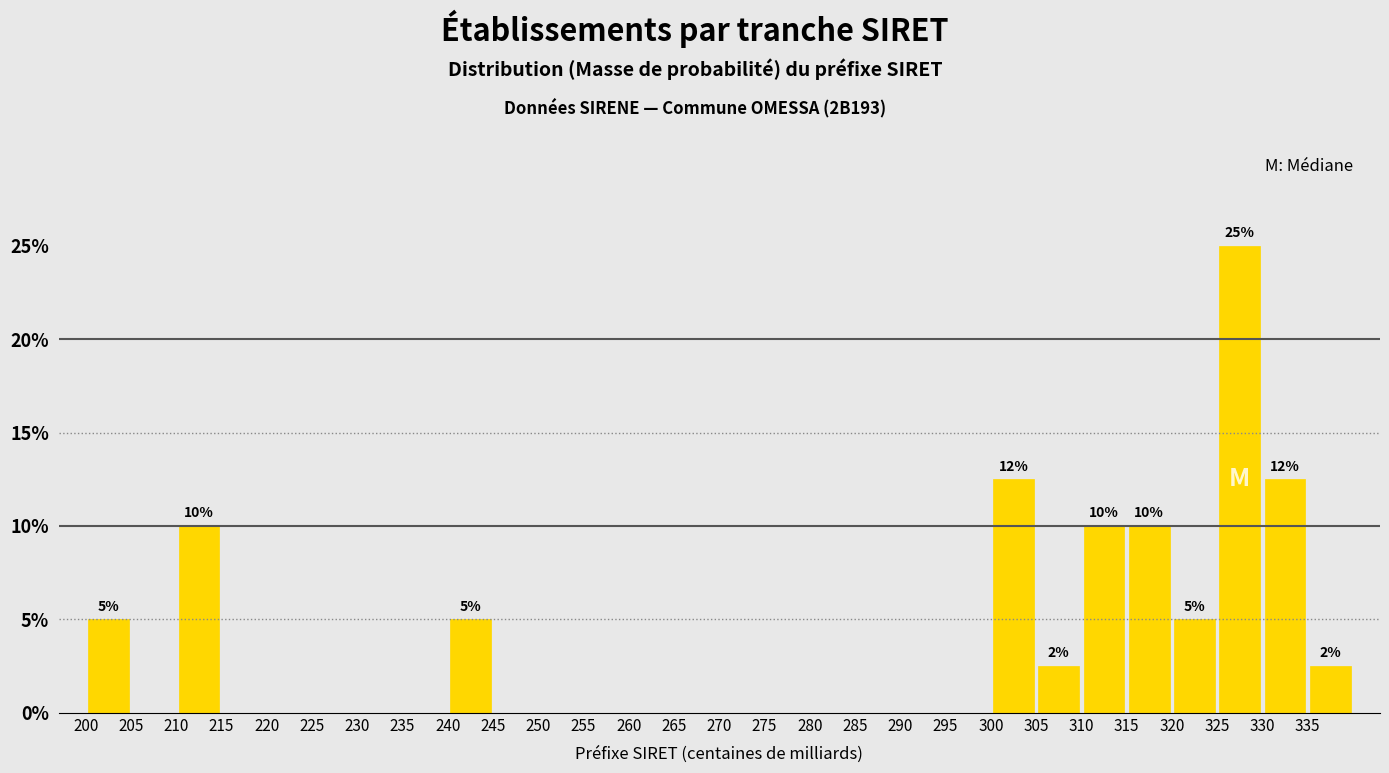

Which range on the x-axis has the tallest bar?

325 to 330